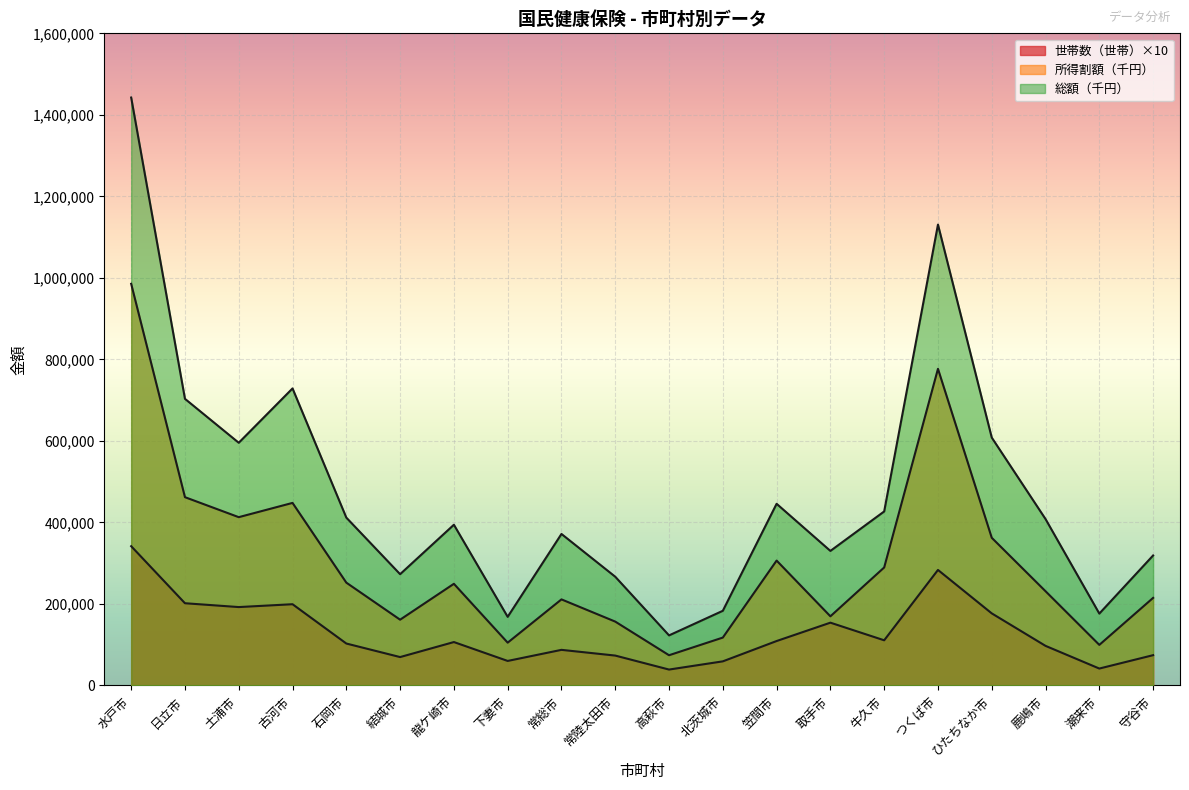

True or false: 総額（千円） and 所得割額（千円） cross at least once.

False